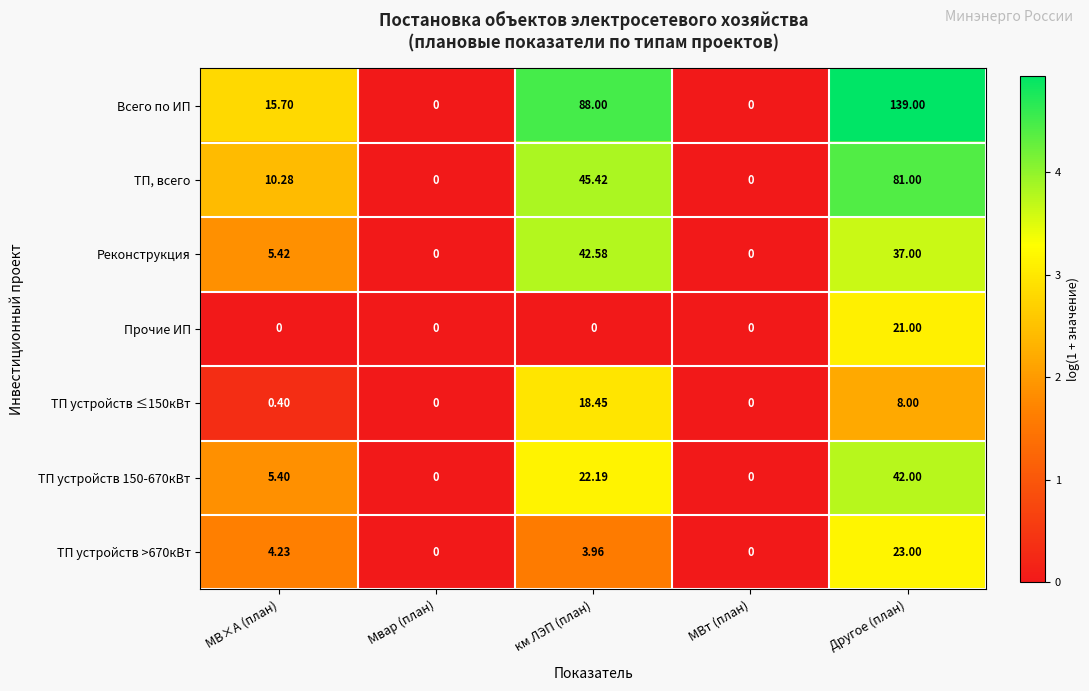

What is the difference between the highest and lowest values at км ЛЭП (план)?

88.0